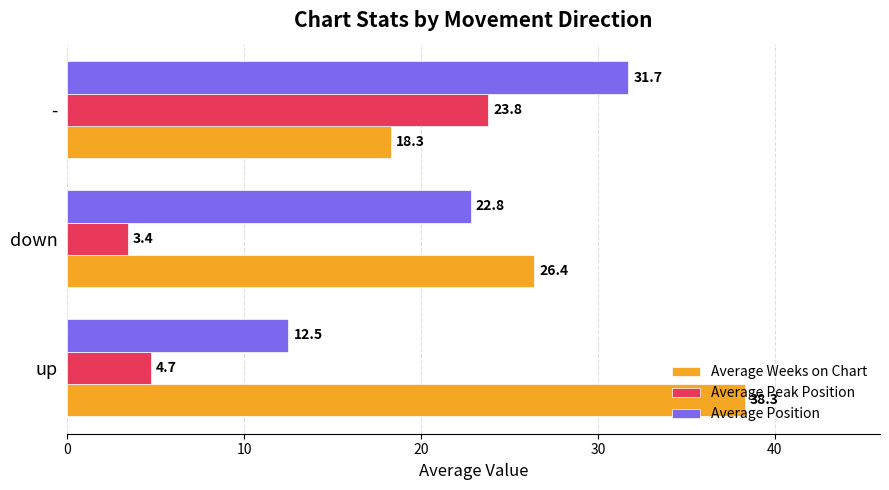

Rank the series by their maximum value, from lowest to highest.

Average Peak Position, Average Position, Average Weeks on Chart